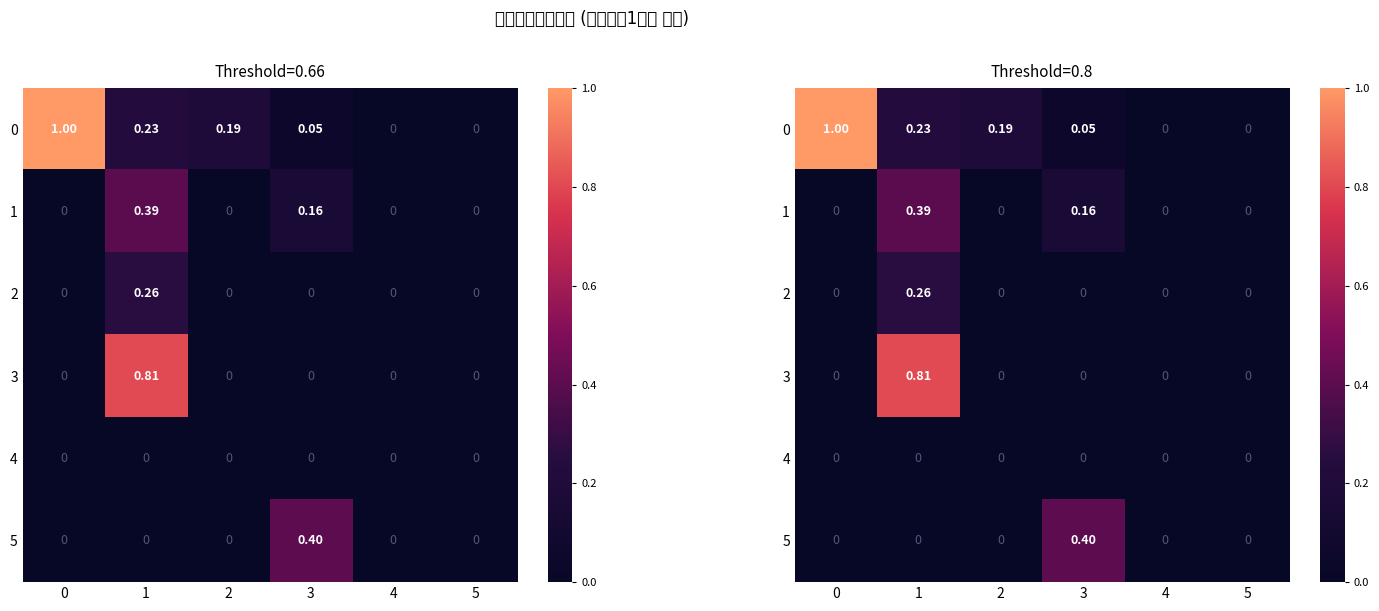

What is the difference between the highest and lowest values at 3?

0.4